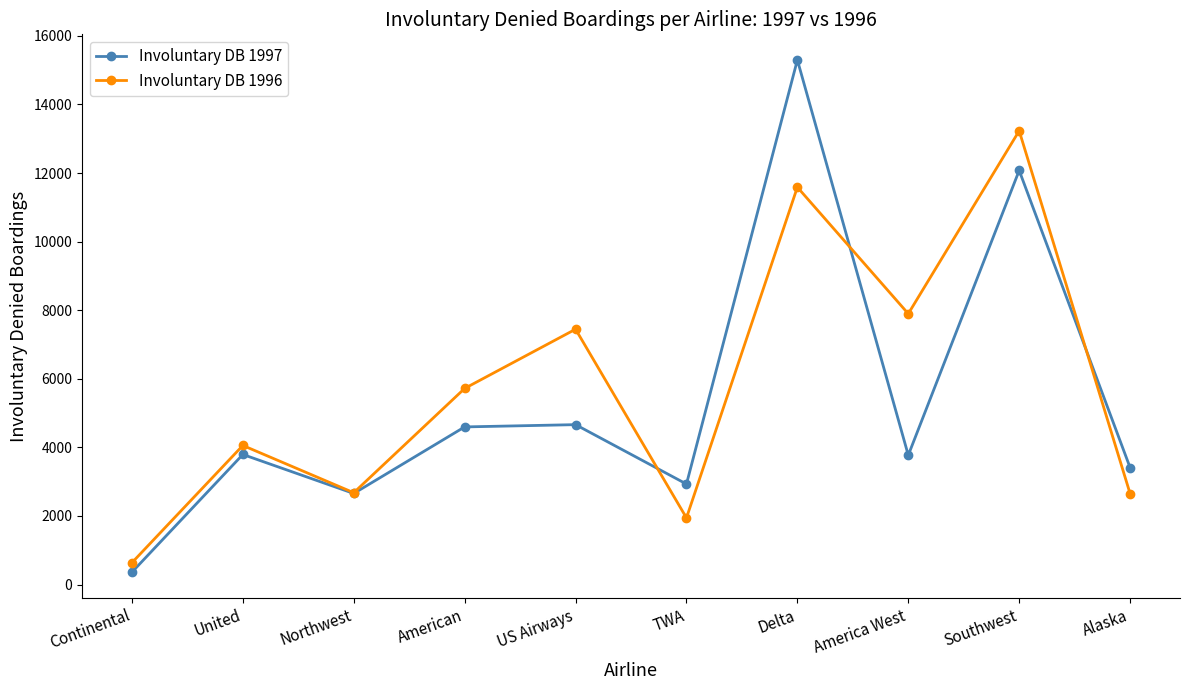

Rank the series by their average value, from lowest to highest.

Involuntary DB 1997, Involuntary DB 1996